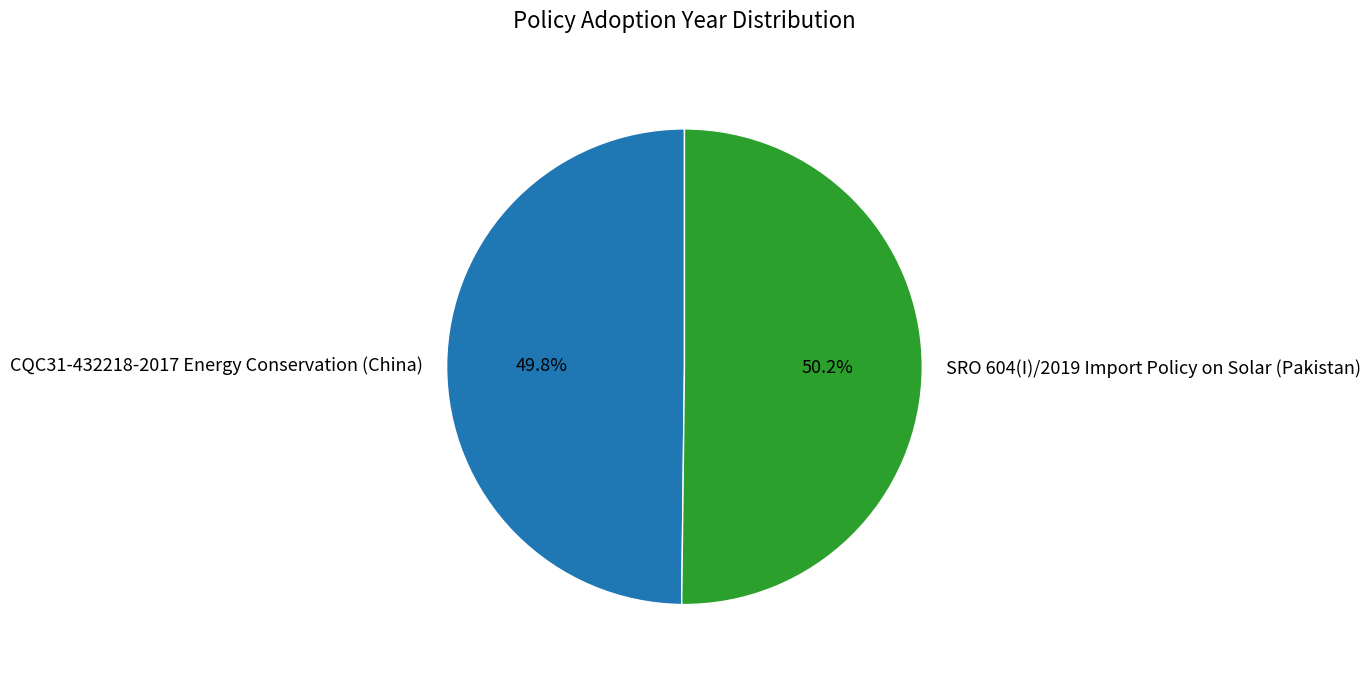

What is the ratio of the value at SRO 604(I)/2019 Import Policy on Solar (Pakistan) to the value at CQC31-432218-2017 Energy Conservation (China)?

1.0